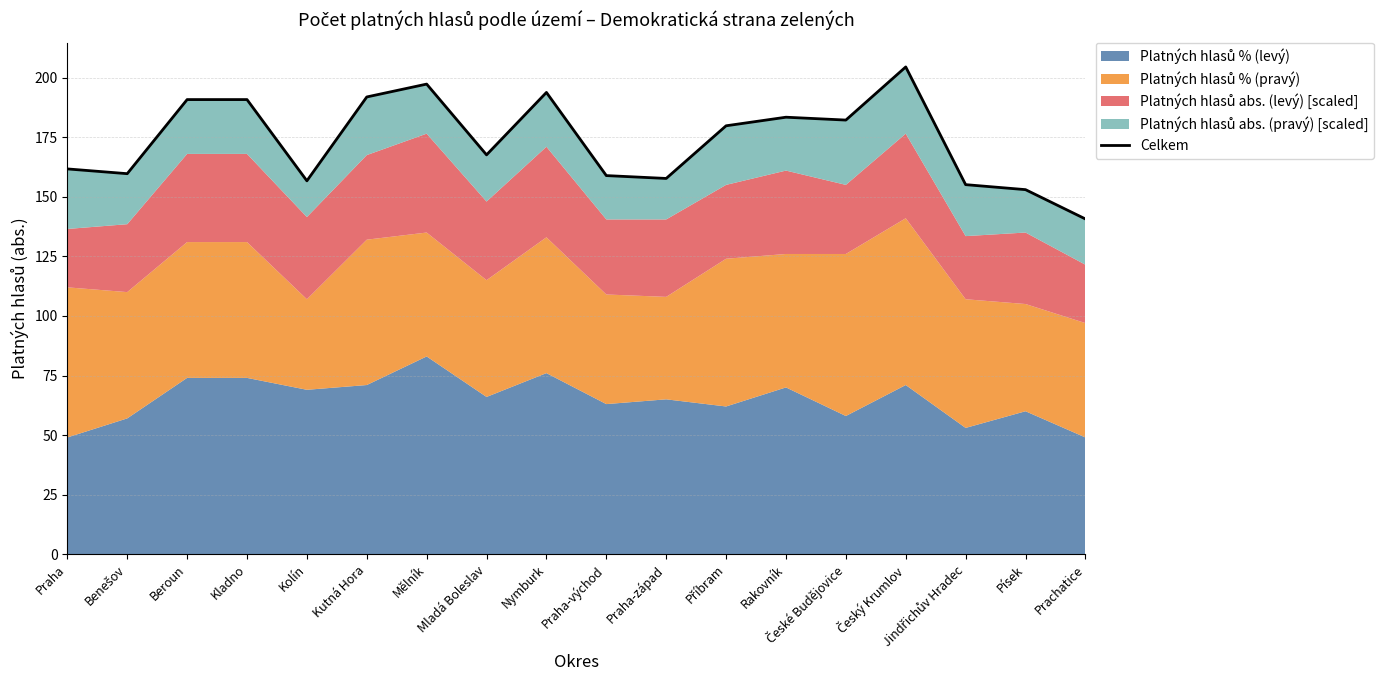

What is the label of the 2nd point from the left?

Benešov